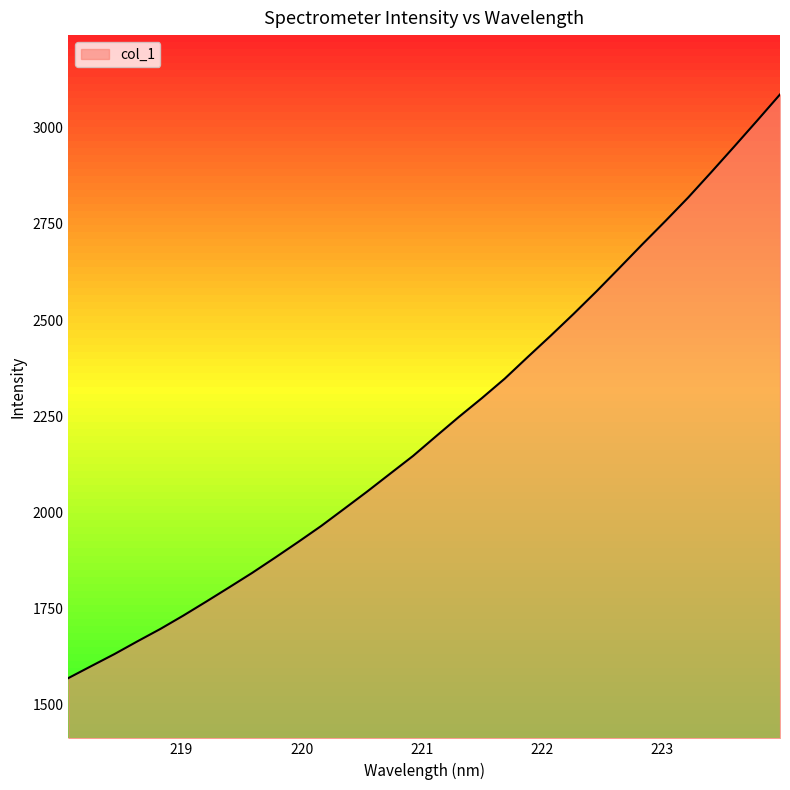

At which category does the chart reach its peak across all series?

223.9802